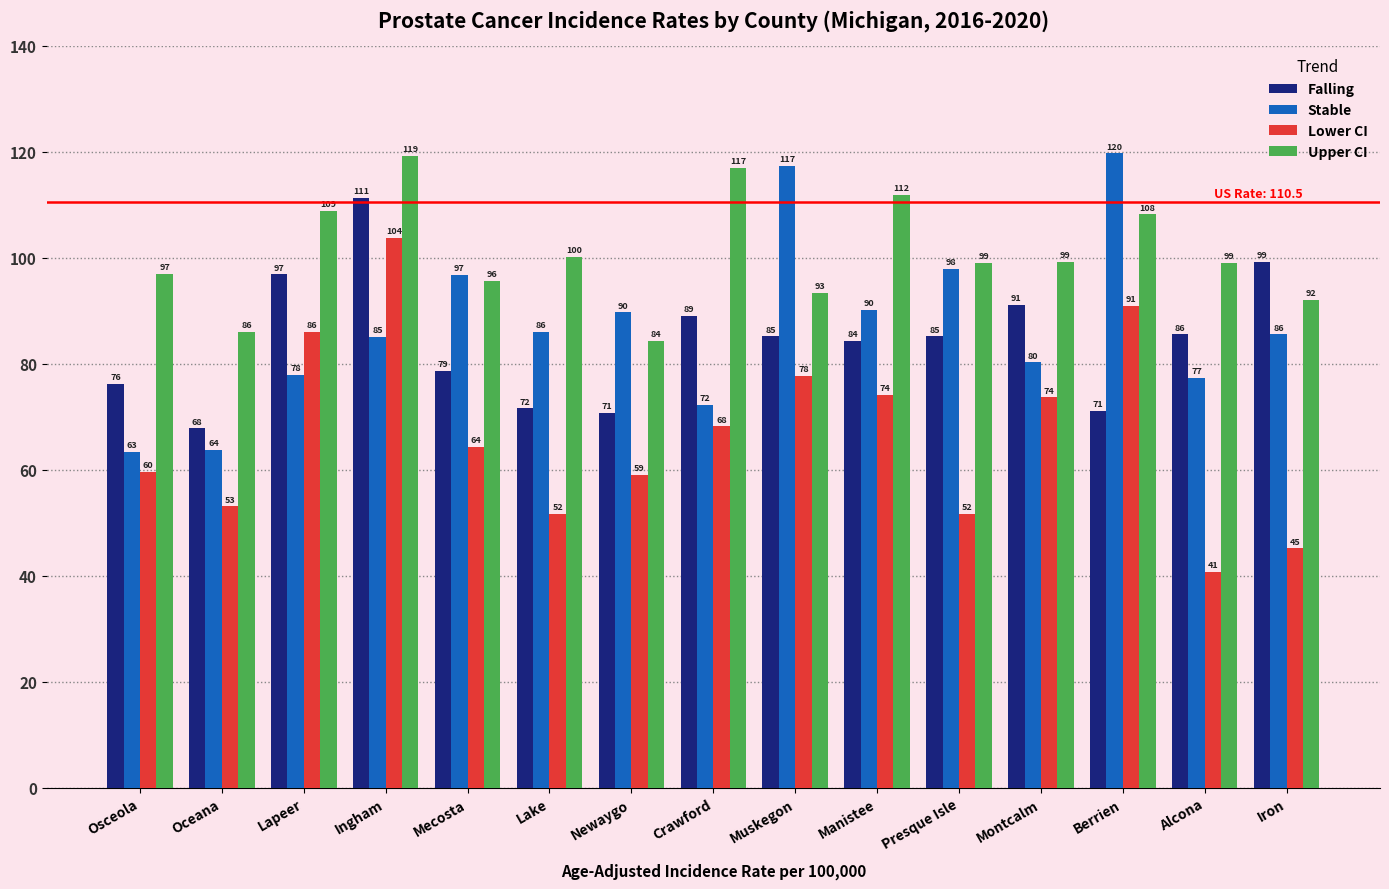

What position from the left is Ingham?

4